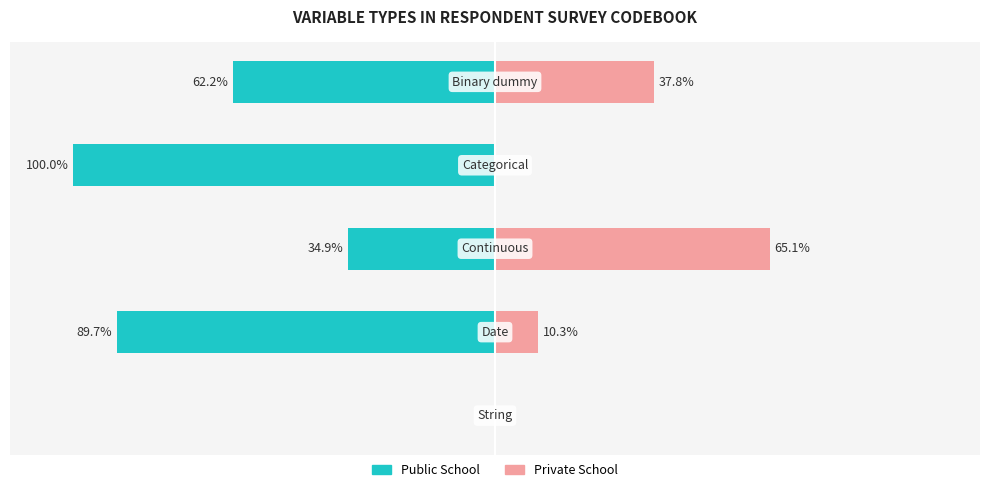

True or false: Public School has a value of -100.0 at 0.

True